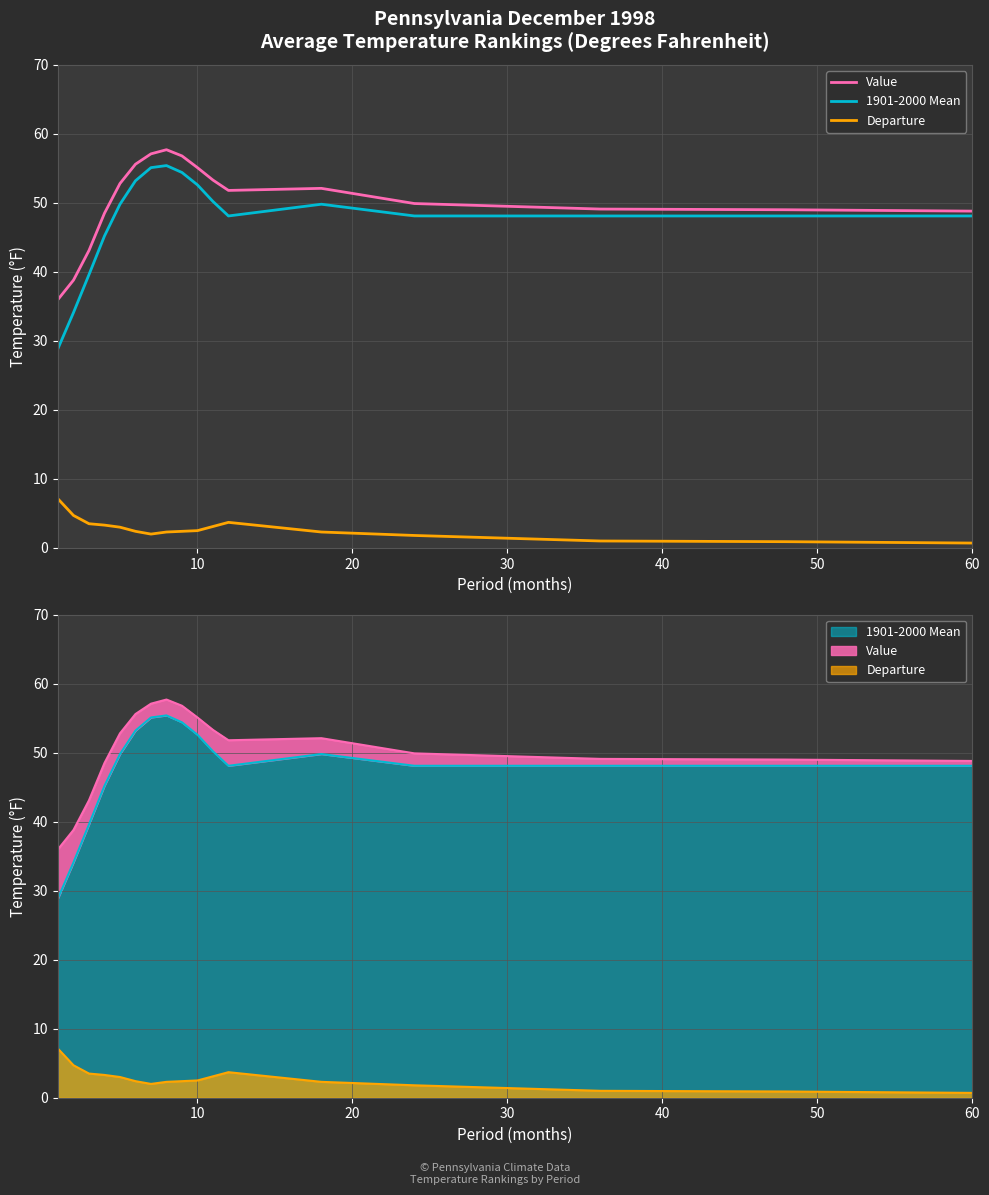

True or false: Value and Departure cross at least once.

False